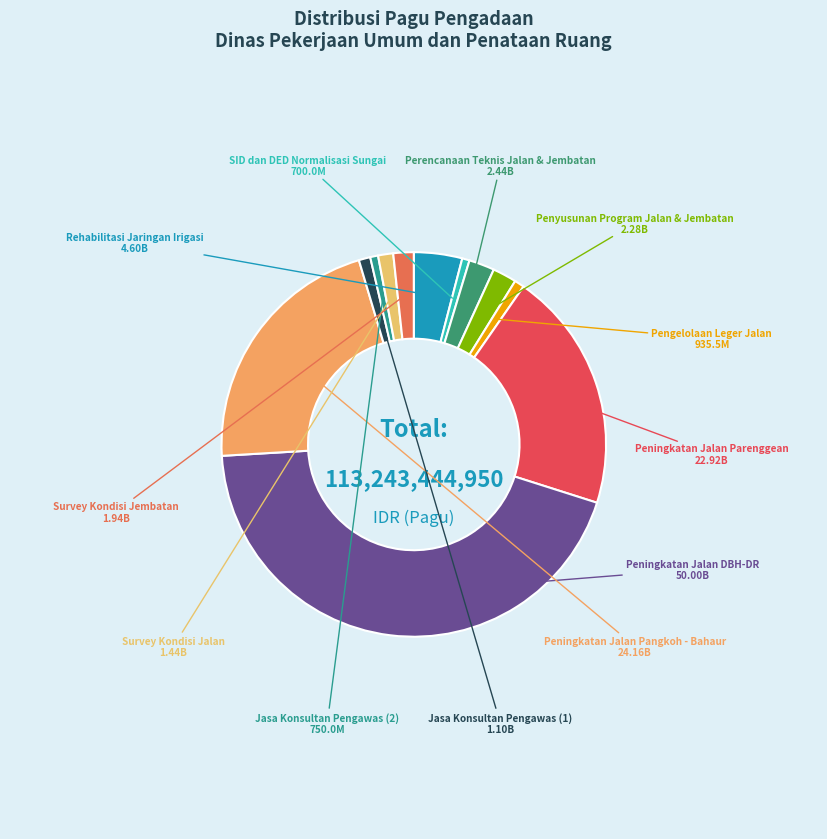

Which slice is the largest?

Peningkatan Jalan DBH-DR